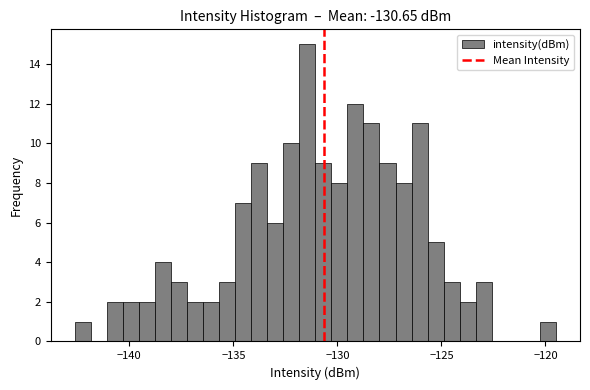

Around what value on the x-axis is the tallest bar? Give the approximate position of its centre, as read against the axis.

-131.5